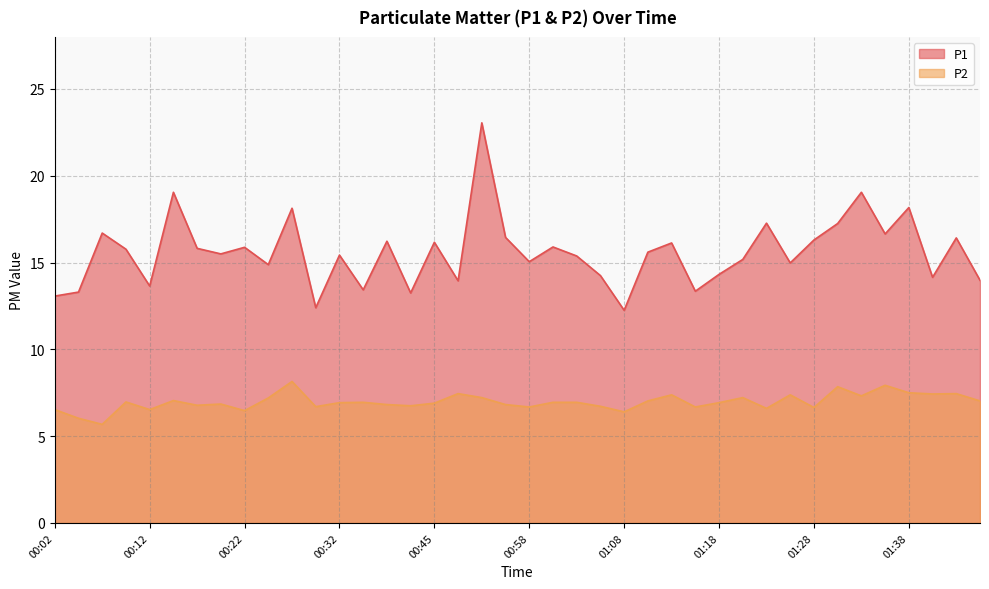

How many data points does each series have?

40